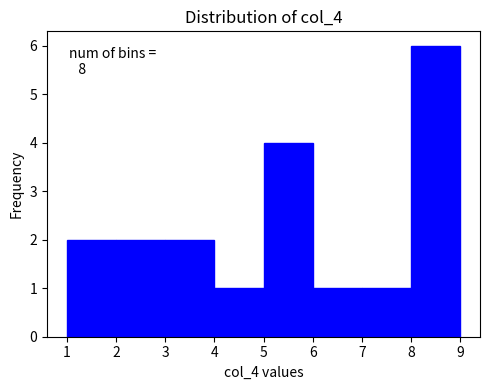

Which range on the x-axis has the tallest bar?

8 to 9